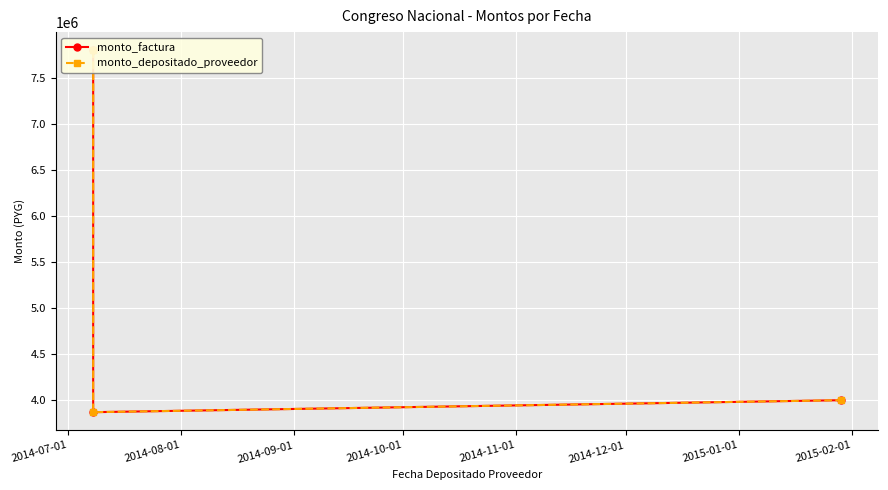

What is the value of the monto_factura point at the 2nd from the left?

3870000